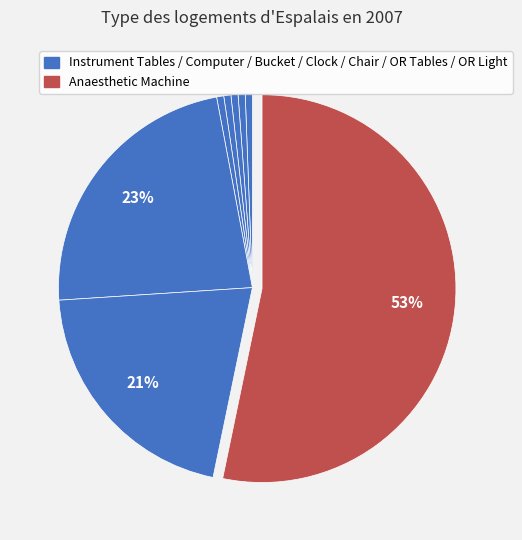

Count the number of slices in the pie.

8